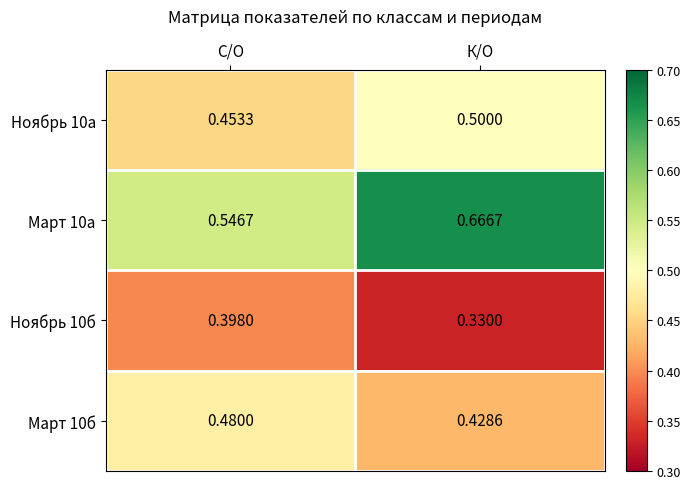

Is the value of Ноябрь 10б at К/О greater than the value of Март 10а at К/О?

No